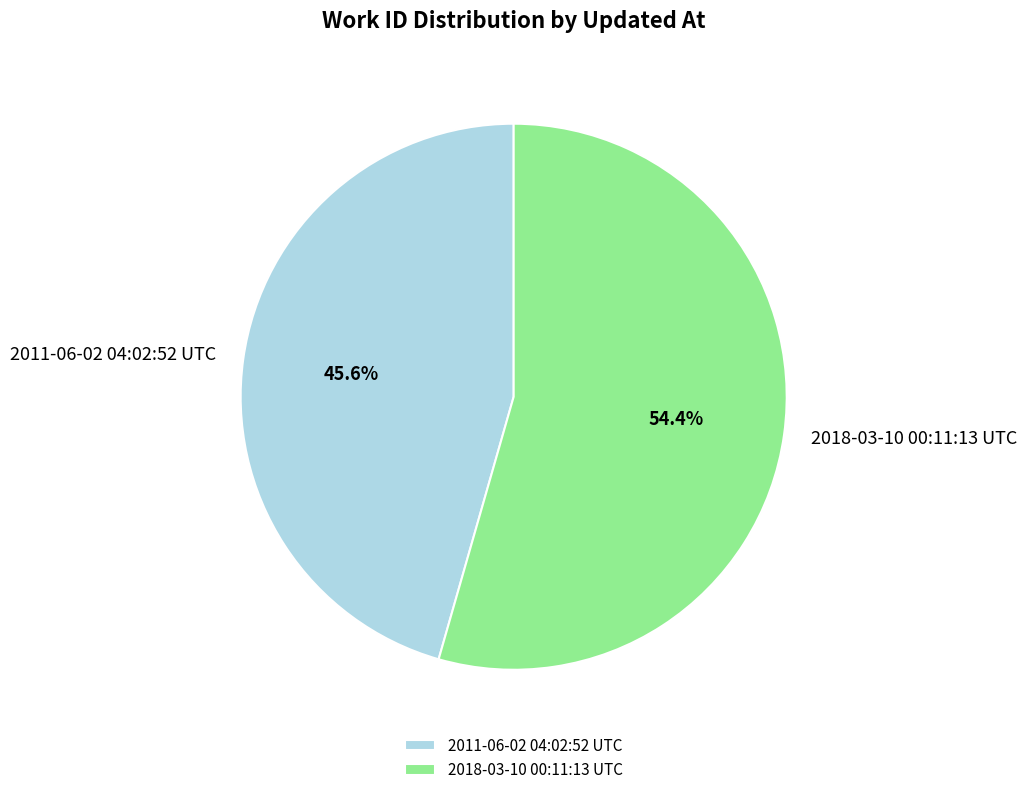

Does 2011-06-02 04:02:52 UTC account for over 50% of the chart?

No